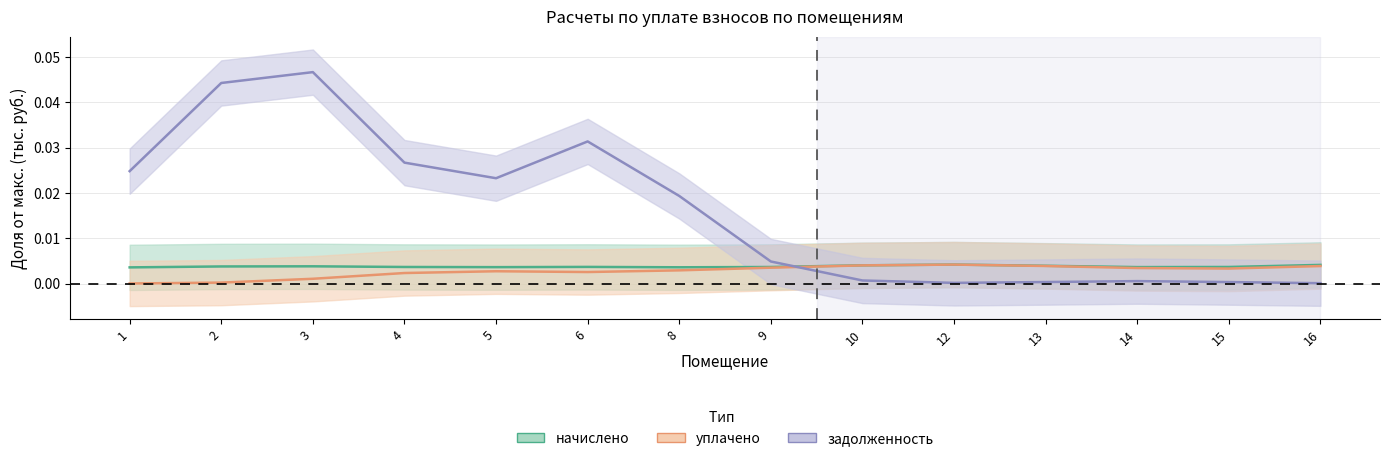

Between 16 and 9, which is larger?

16